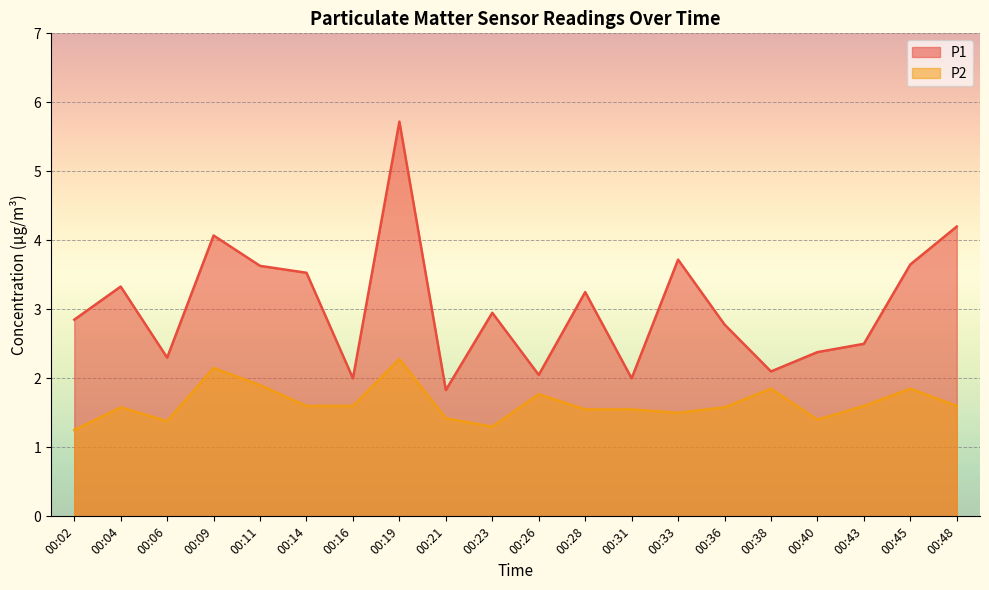

List the labels in order of P2 value, smallest first.

00:02, 00:23, 00:06, 00:40, 00:21, 00:33, 00:28, 00:31, 00:04, 00:36, 00:14, 00:16, 00:43, 00:48, 00:26, 00:38, 00:45, 00:11, 00:09, 00:19